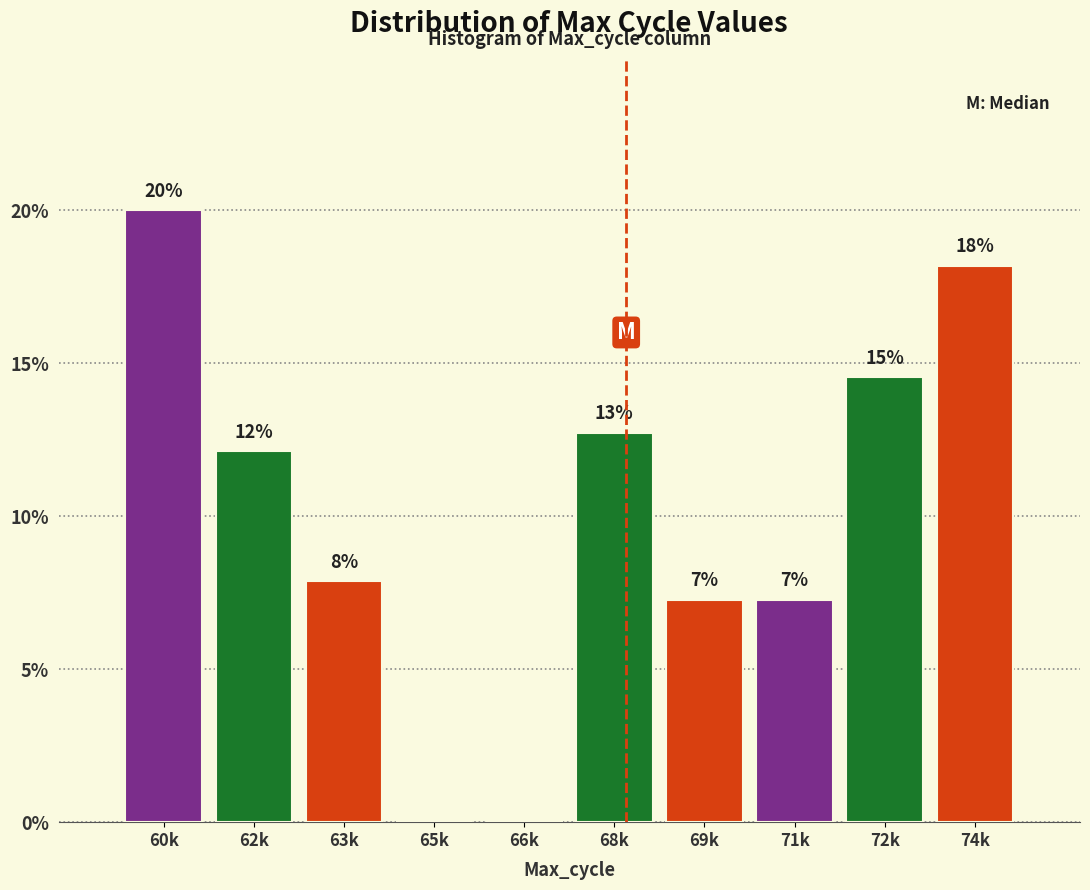

Are the bars horizontal?

No